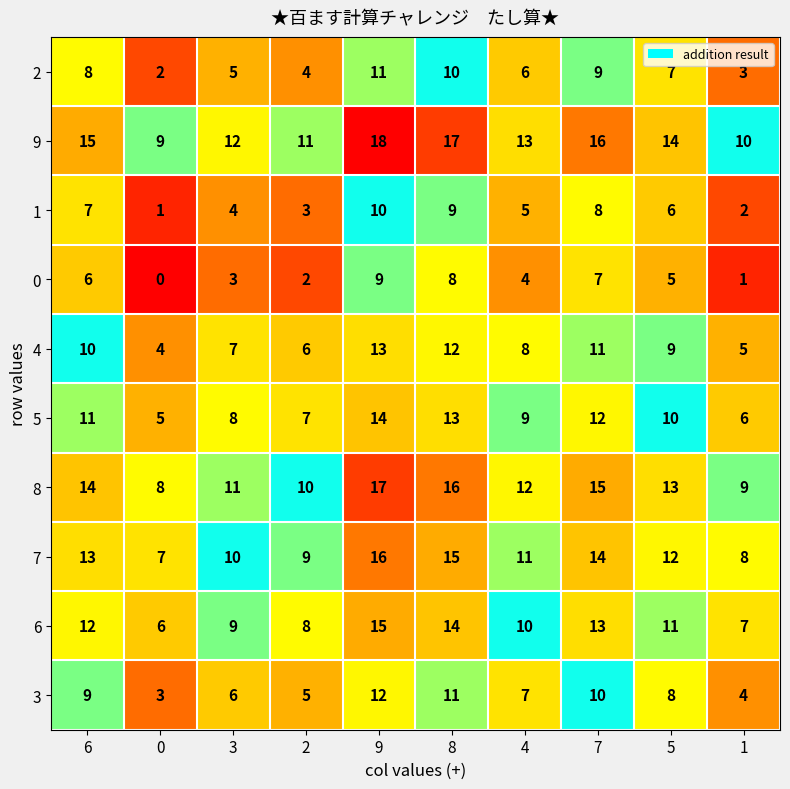

List the labels in order of 4 value, largest first.

9, 8, 7, 6, 5, 4, 3, 2, 1, 0